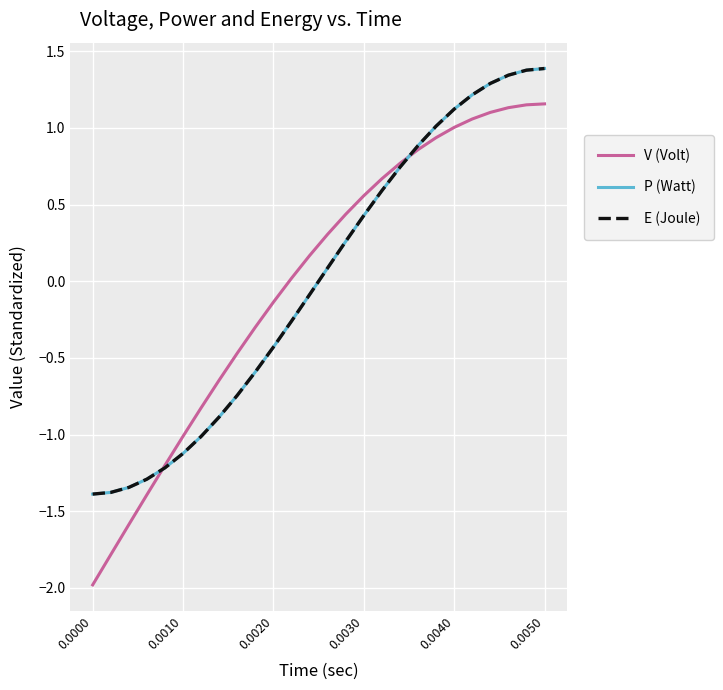

Does the chart have visible grid lines?

Yes